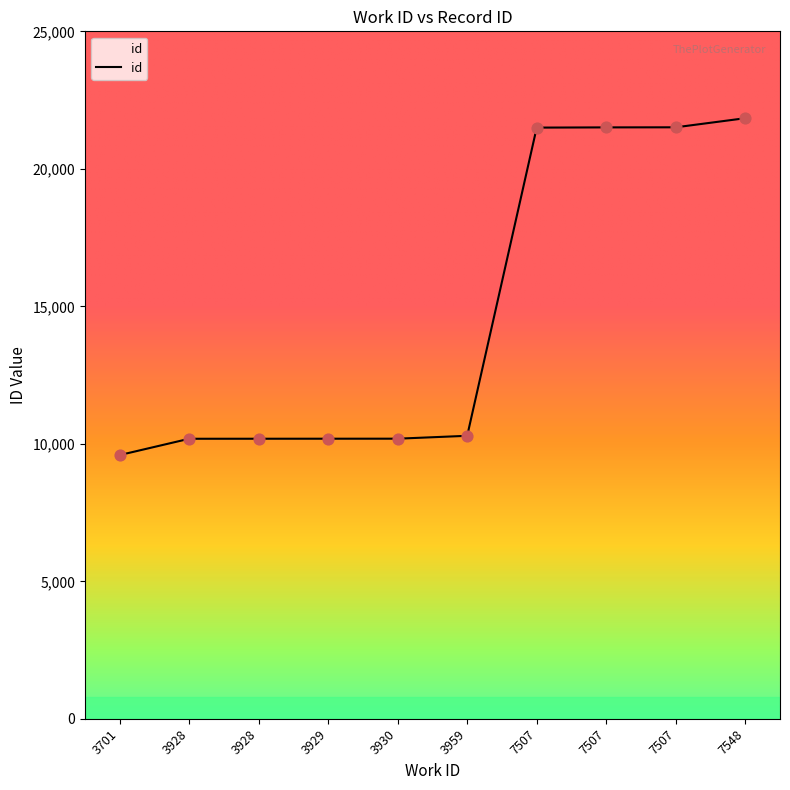

What is the change in value from 3701 to 3929?

+595